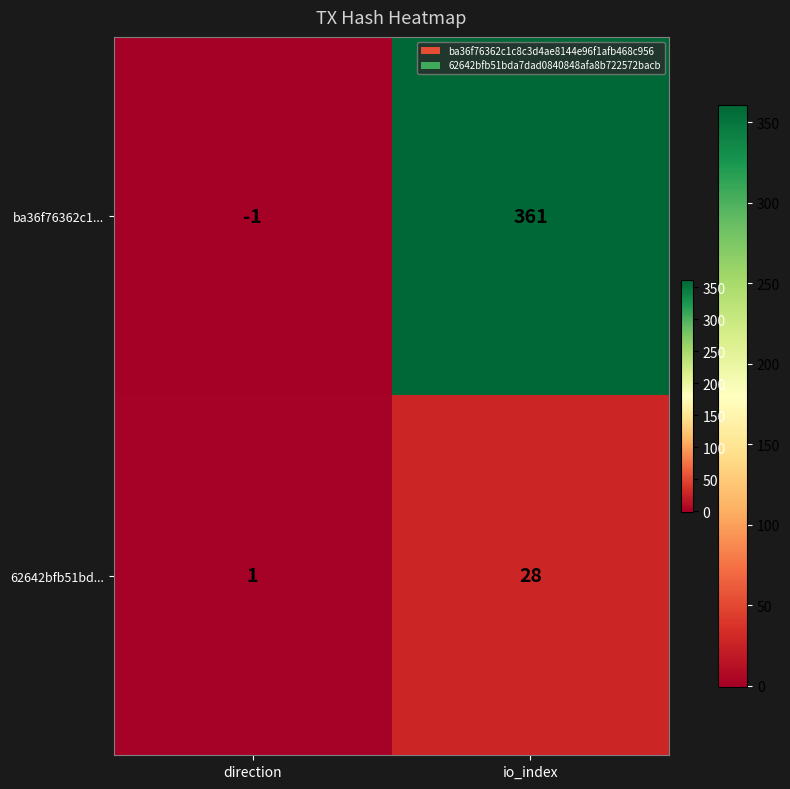

What is the difference between the highest and lowest values at io_index?

333